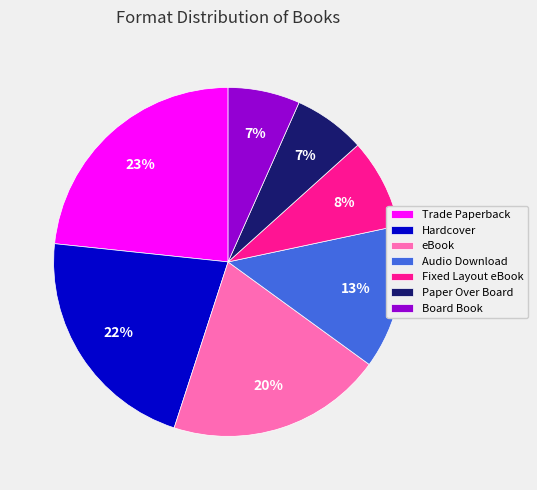

Combined, do Fixed Layout eBook and Board Book account for over 50%?

No